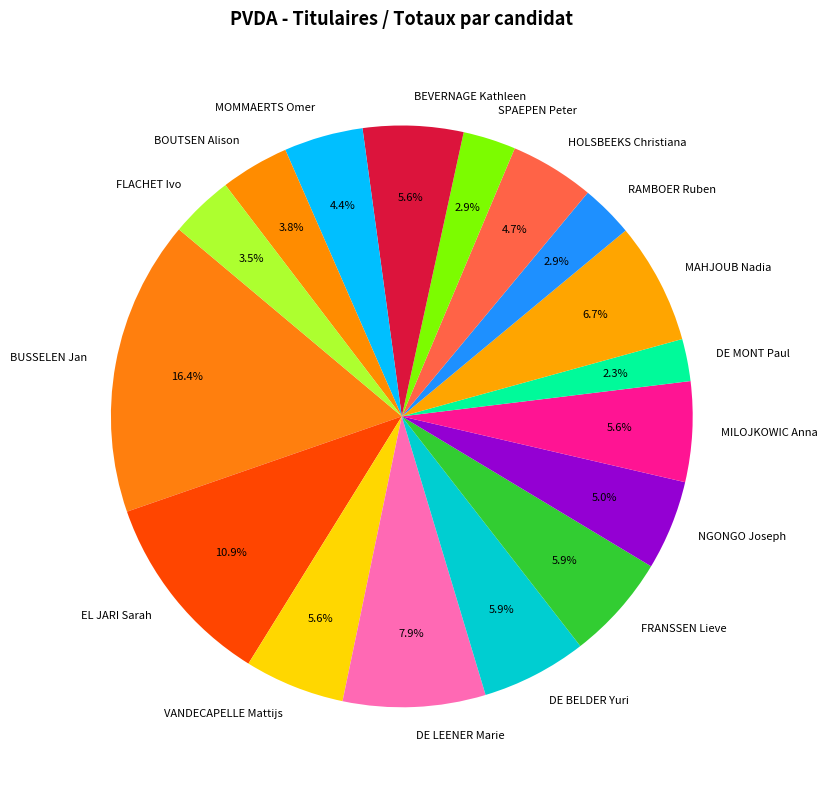

To the nearest percent, what is the average slice percentage?

6%